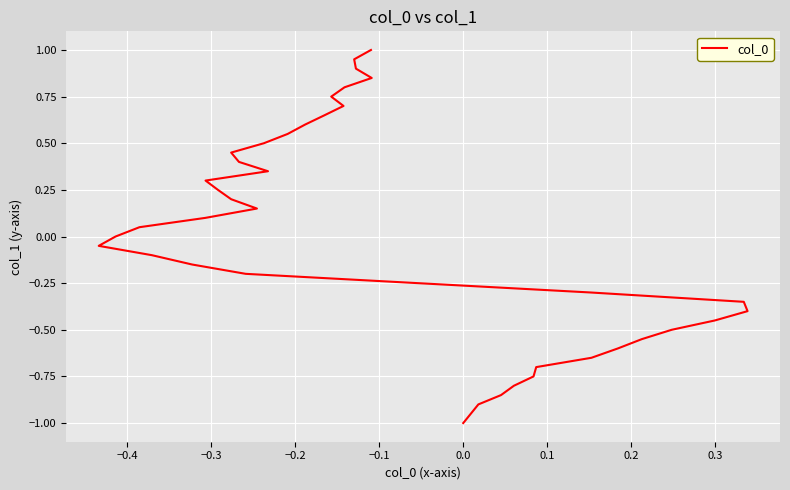

True or false: there are more than 1 points higher than both neighbors.

False